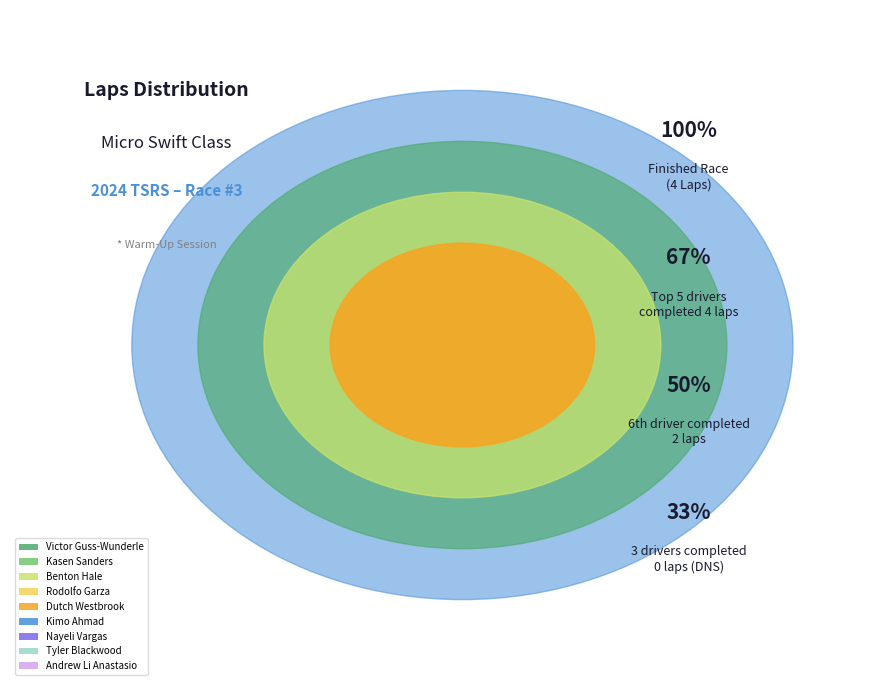

Is there any slice that represents more than half of the pie?

No